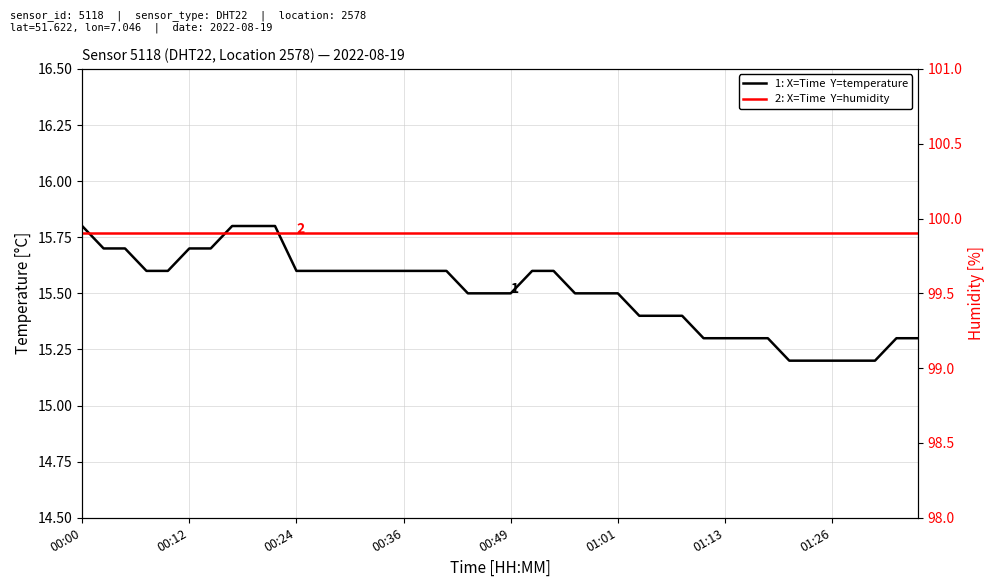

What are all the series names shown in the legend?

temperature, humidity